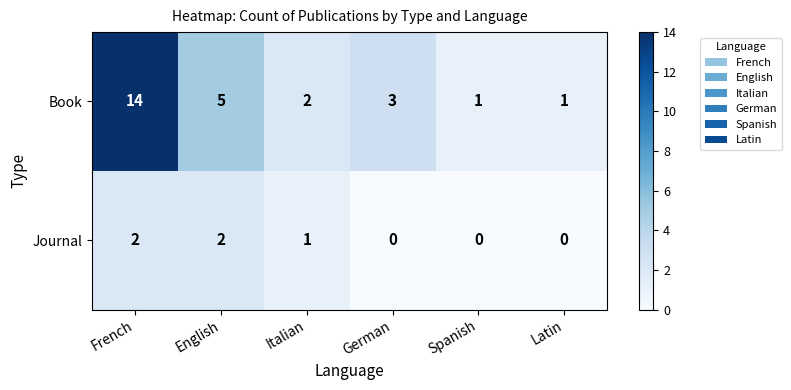

Reading right to left, transcribe all the data shown in this chart.

Book: 1	1	3	2	5	14
Journal: 0	0	0	1	2	2